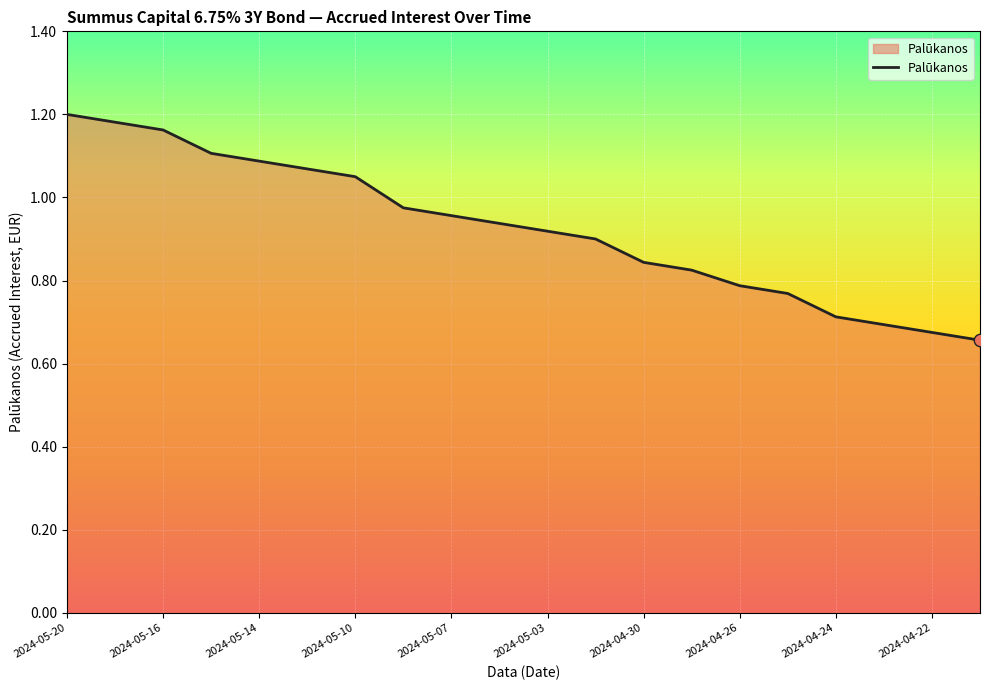

What is the difference between the maximum and minimum values?

0.5